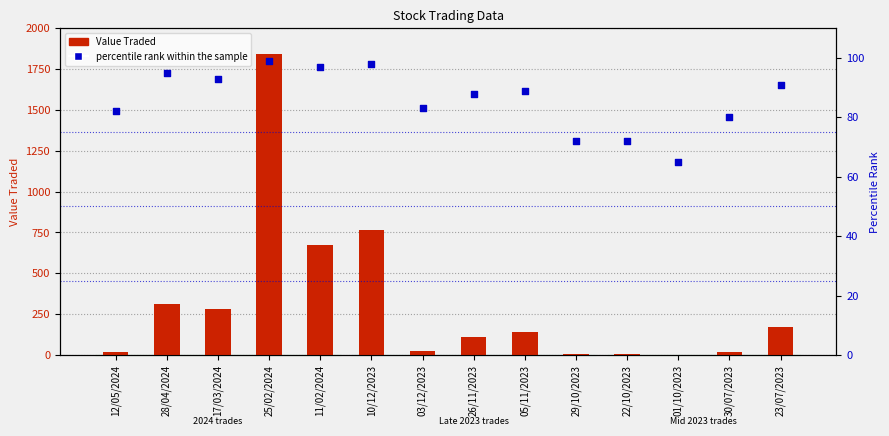

Is the value of Value Traded at 25/02/2024 greater than the value of percentile rank within the sample at 05/11/2023?

Yes